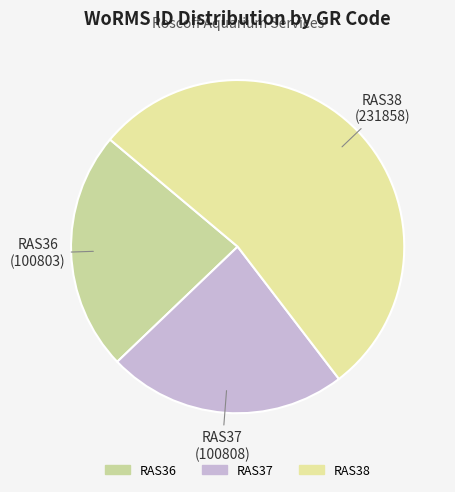

Is it true that RAS37 is 29% of the pie?

False